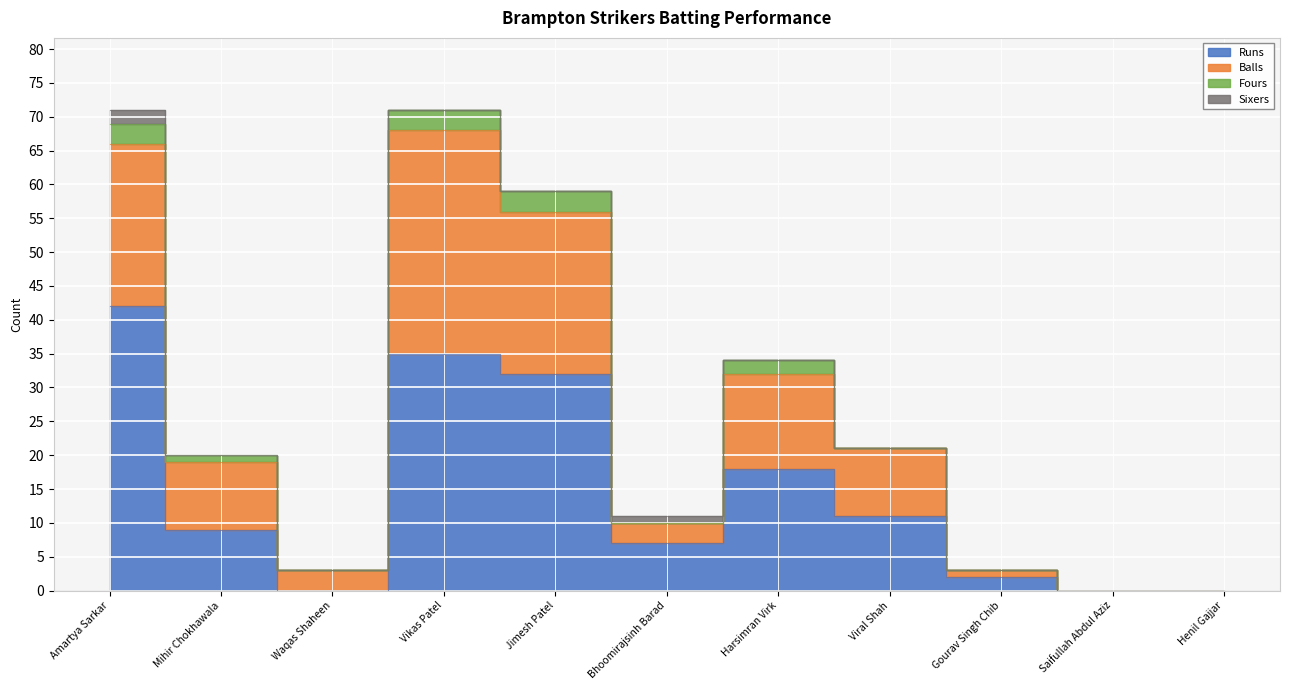

Read the Runs value at Bhoomirajsinh Barad, to the nearest 5.

5